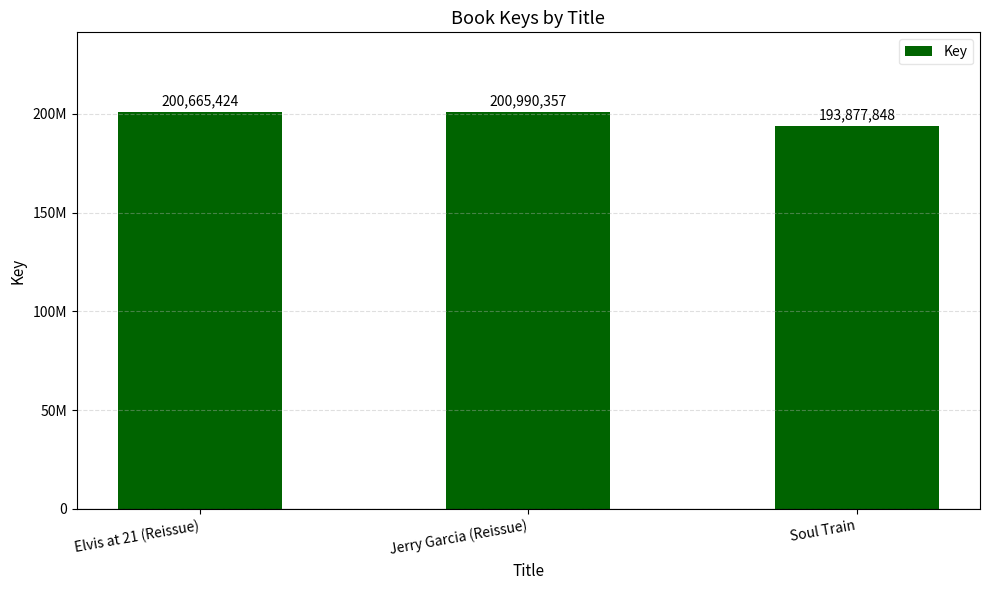

Are the bars horizontal?

No